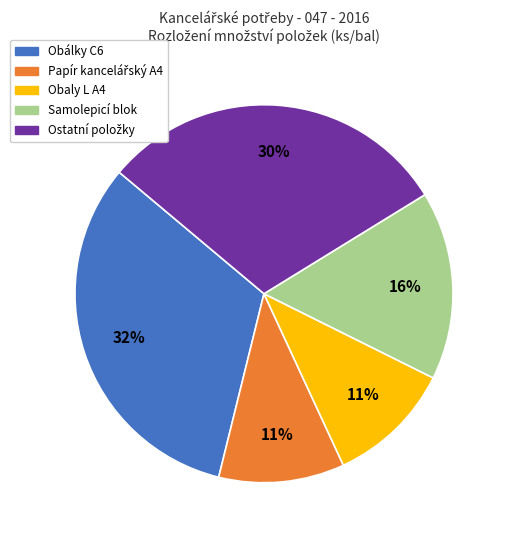

Is there any slice that represents more than half of the pie?

No